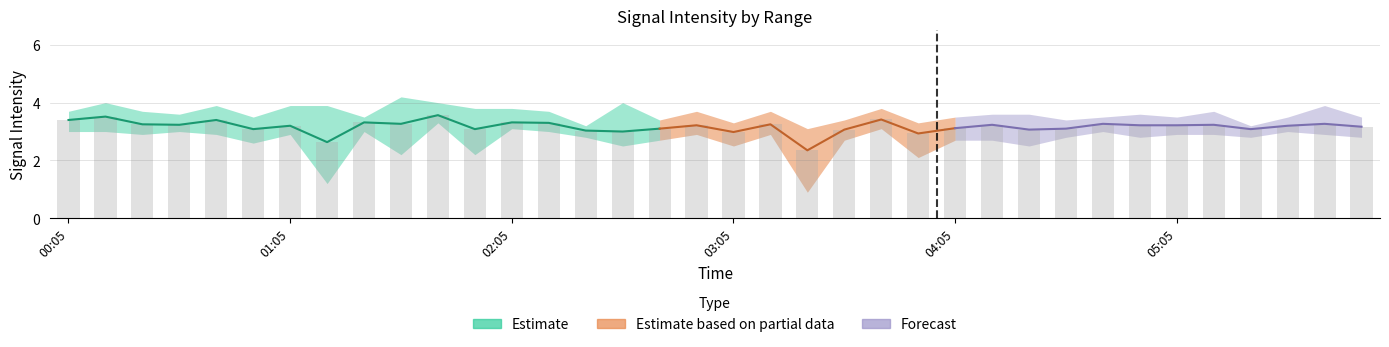

At which category does the chart reach its minimum across all series?

03:25